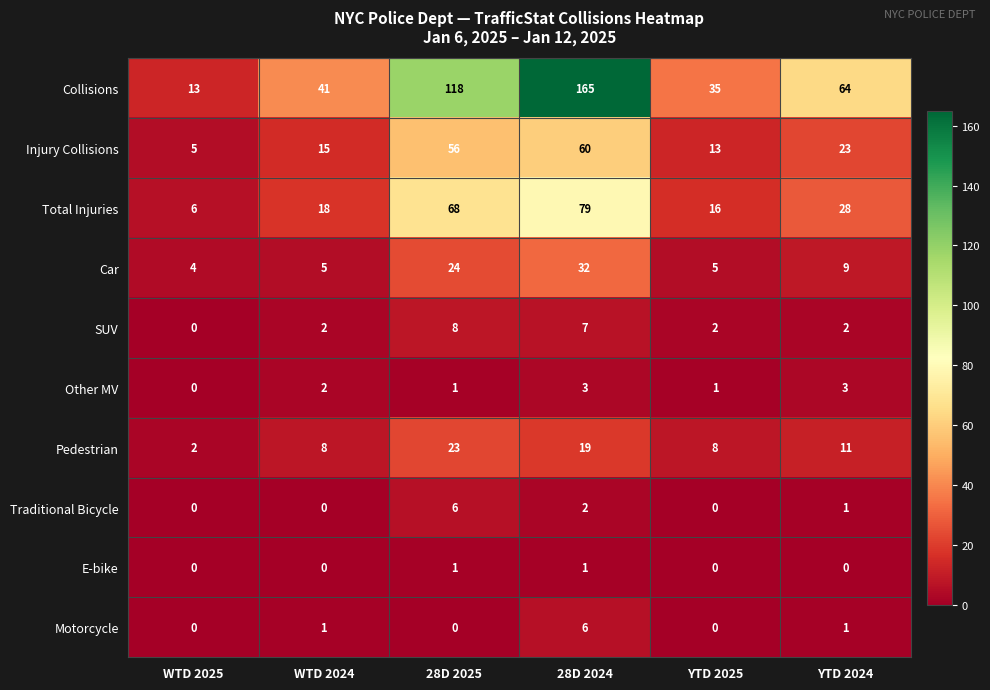

What is the sum of all Total Injuries values?

215